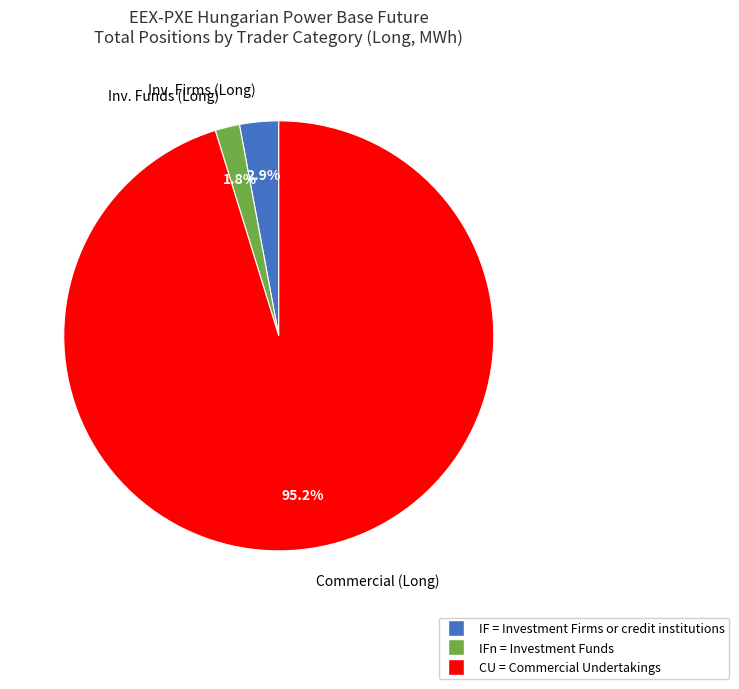

Count the number of slices in the pie.

3